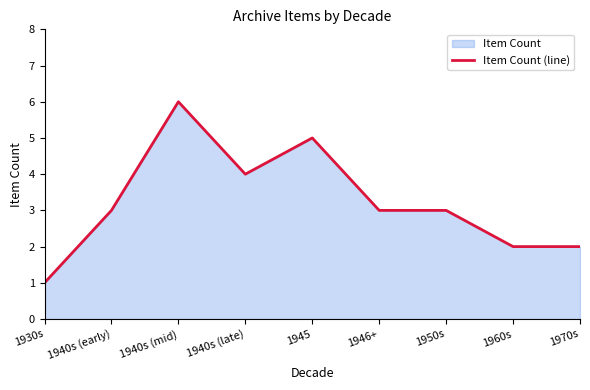

Reading left to right, extract all data points from this chart.

1	3	6	4	5	3	3	2	2